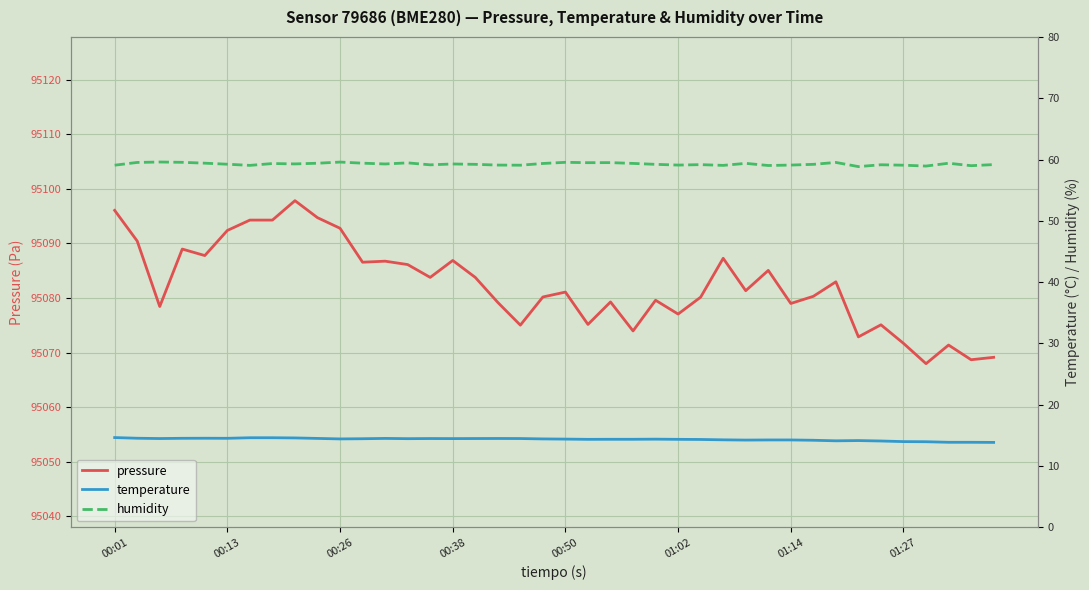

True or false: humidity and temperature cross at least once.

False